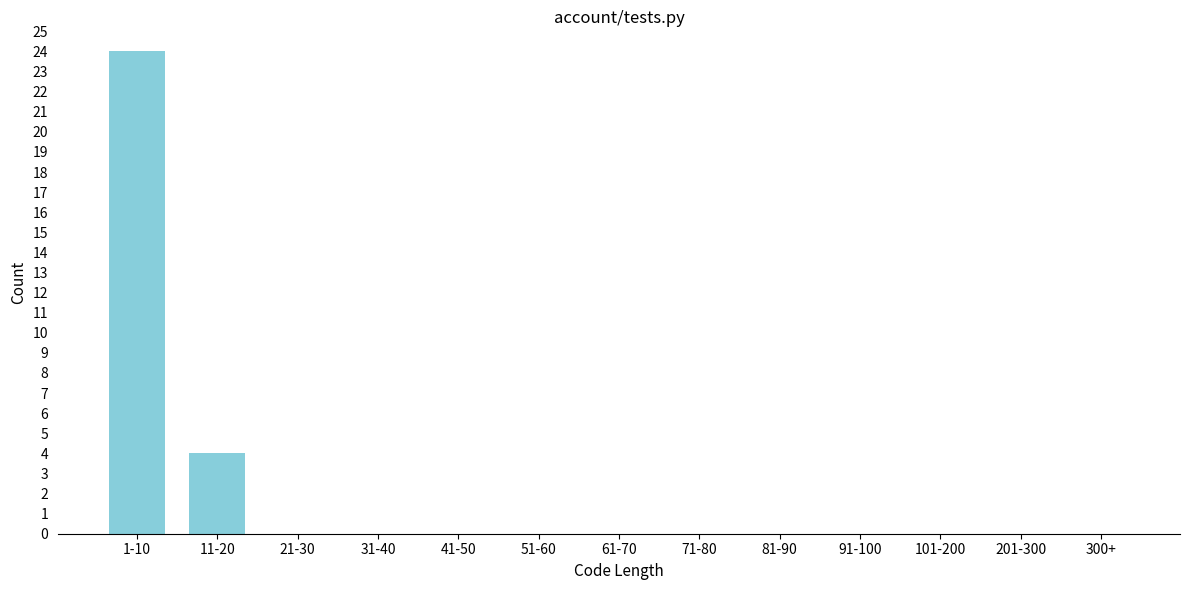

Reading left to right, extract all data points from this chart.

1-10=24	11-20=4	21-30=0	31-40=0	41-50=0	51-60=0	61-70=0	71-80=0	81-90=0	91-100=0	101-200=0	201-300=0	300+=0